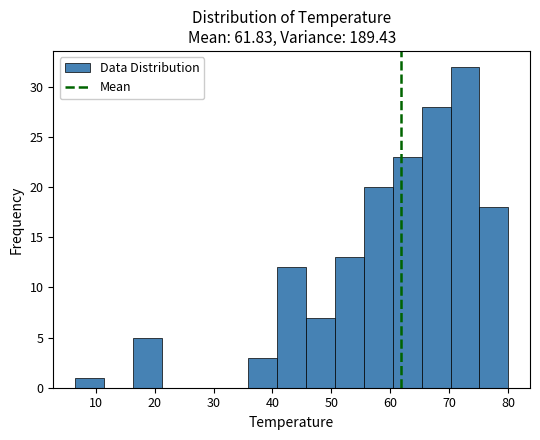

Reading left to right, transcribe this chart: for each bar, give the range it covers on the x-axis and its height. Neither the bar edges nor the heights are printed on the chart, so give them approximately, as read against the axes.

6.5 to 11.4: 1
11.4 to 16.3: 0
16.3 to 21.2: 5
21.2 to 26.1: 0
26.1 to 31.0: 0
31.0 to 35.9: 0
35.9 to 40.8: 3
40.8 to 45.7: 12
45.7 to 50.6: 7
50.6 to 55.5: 13
55.5 to 60.4: 20
60.4 to 65.3: 23
65.3 to 70.2: 28
70.2 to 75.1: 32
75.1 to 80.0: 18